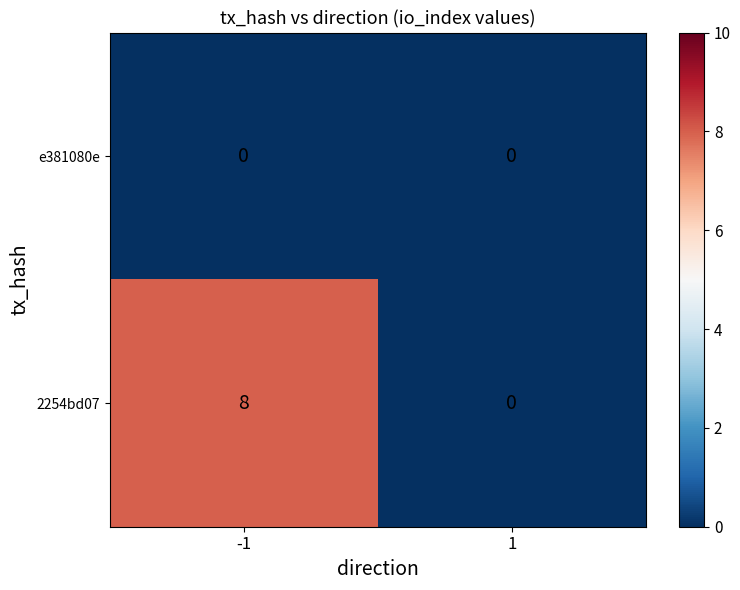

What value does the 2254bd07 series have at -1?

8